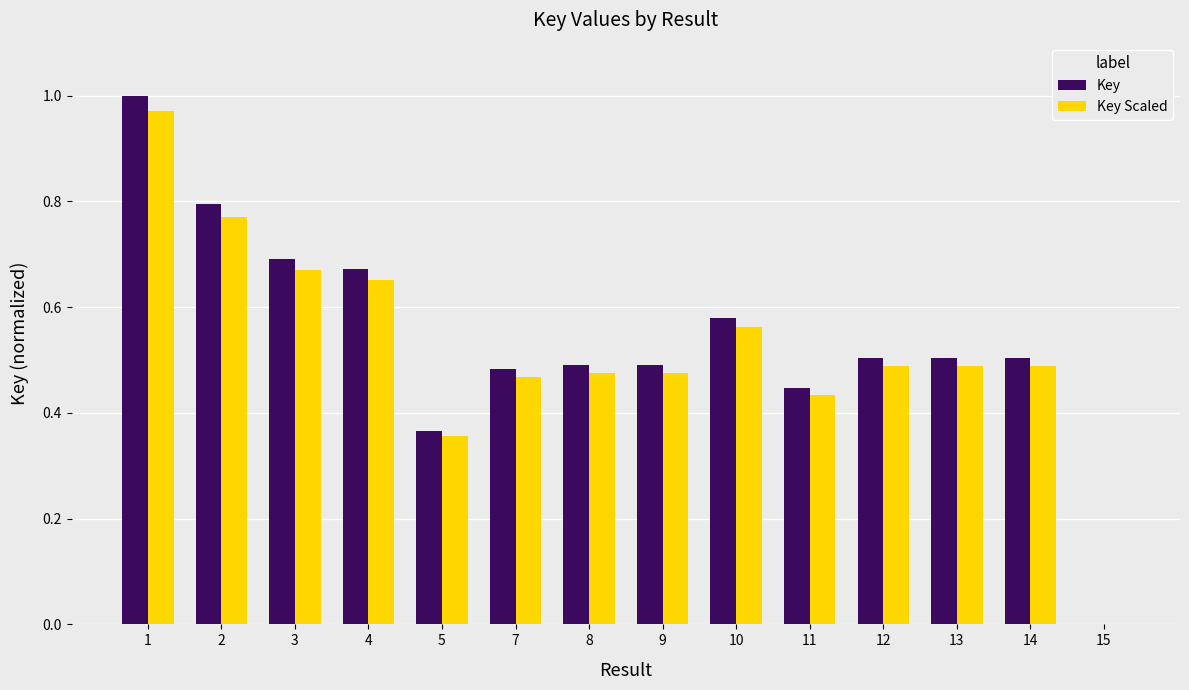

What is the total value across all series at 10?

1.1